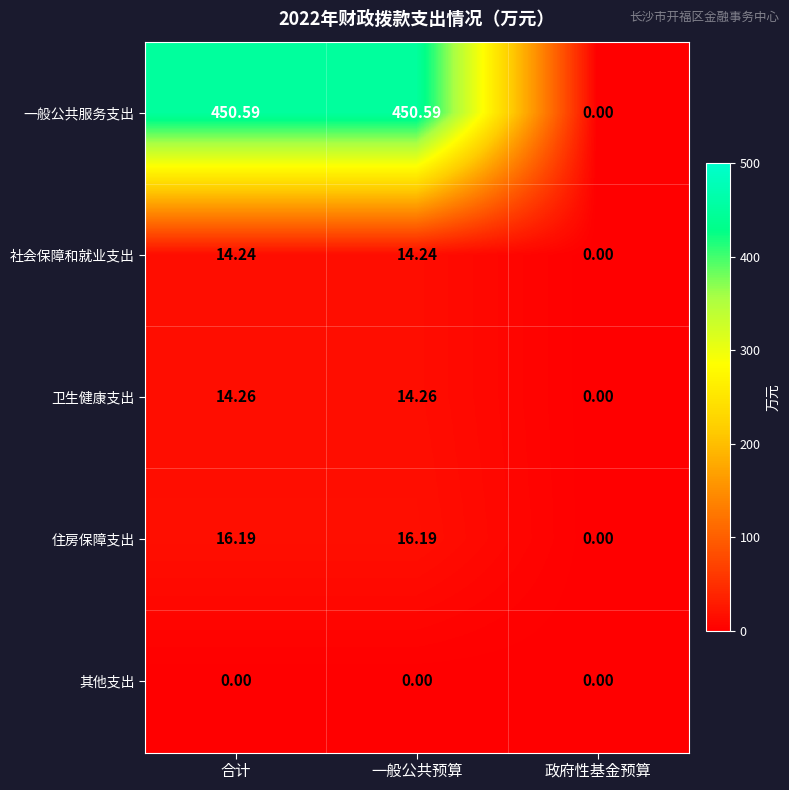

Which category has the lowest value in the 住房保障支出 series?

政府性基金预算